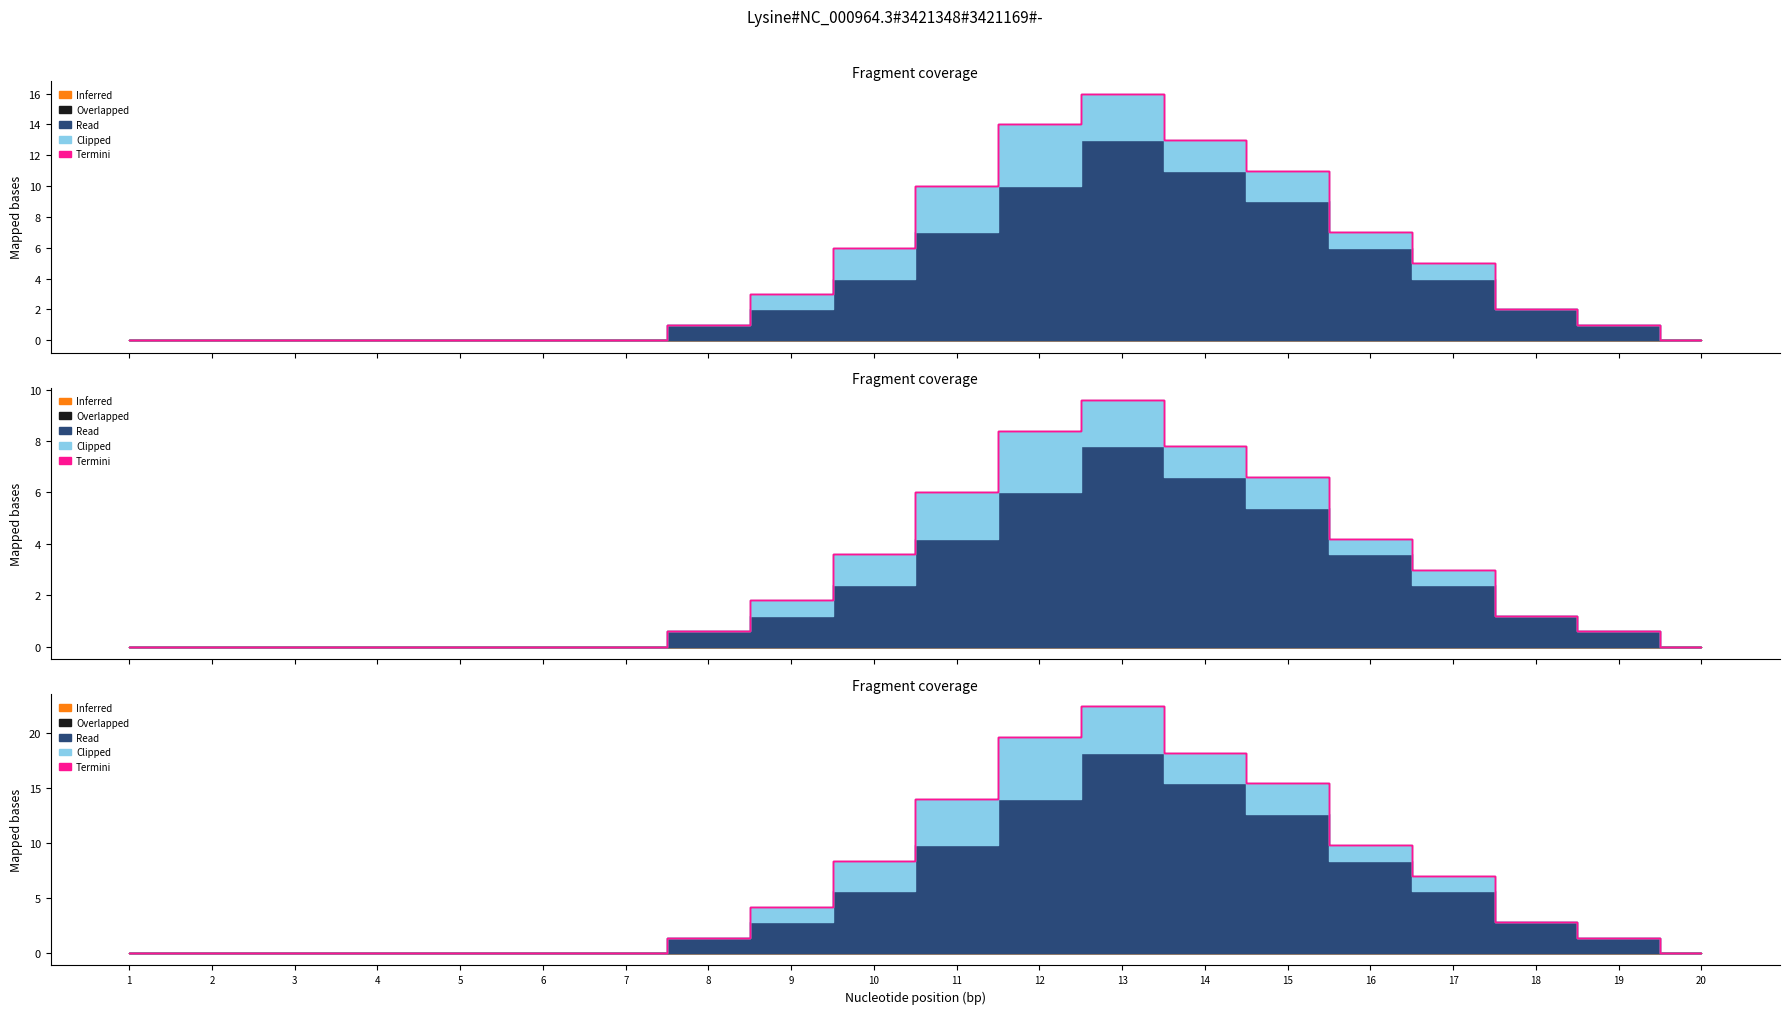

What are all the series names shown in the legend?

Inferred, Overlapped, Read, Termini, Clipped